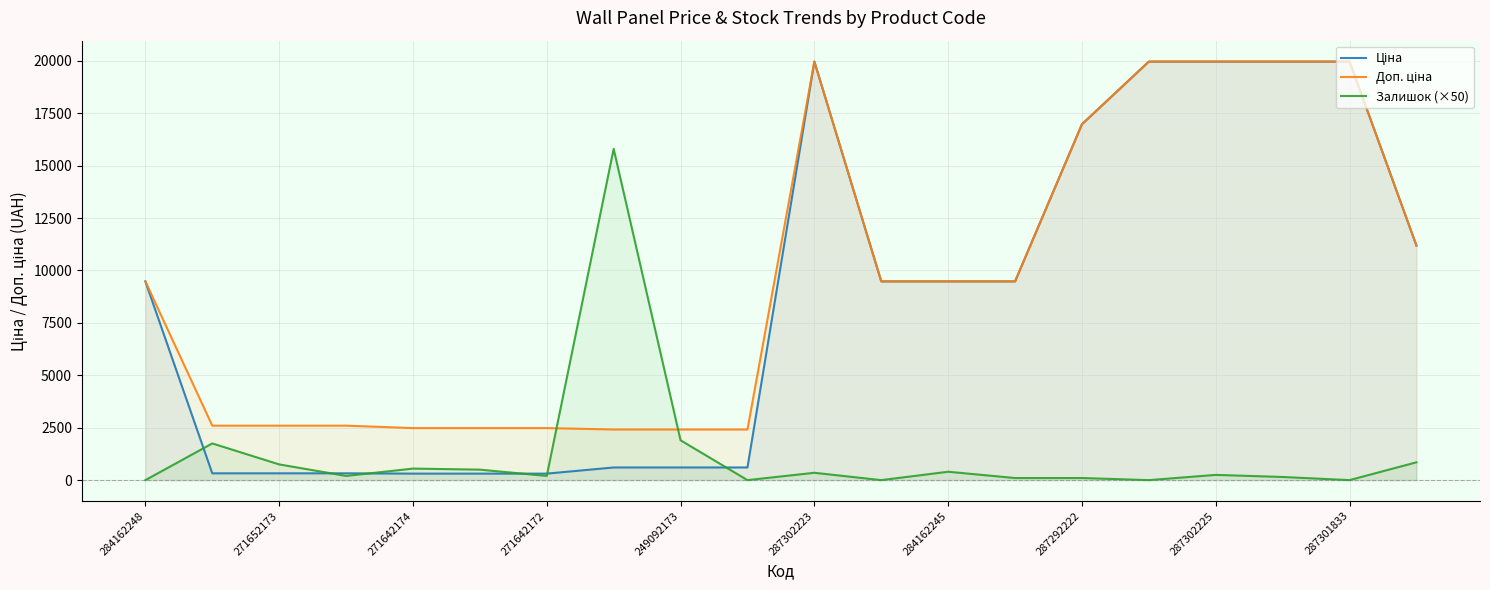

What are all the series names shown in the legend?

Ціна, Доп. ціна, Залишок (×50)